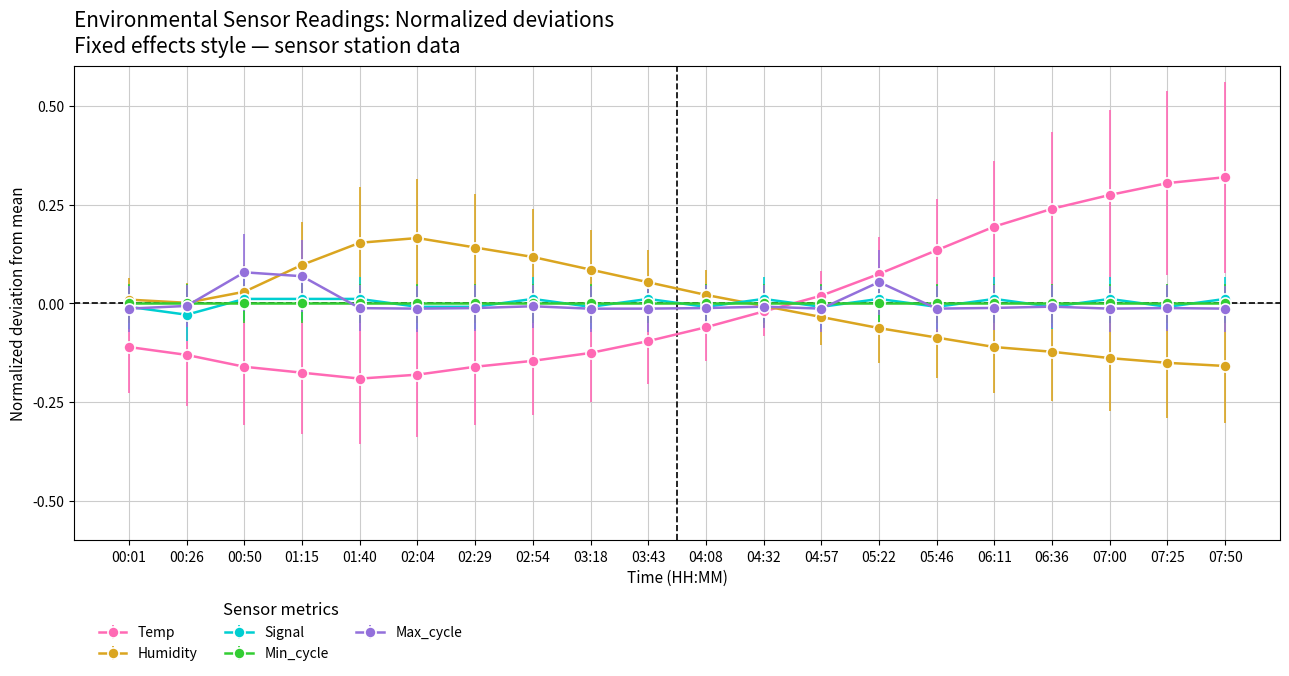

Which series has the largest range (max minus min)?

Temp